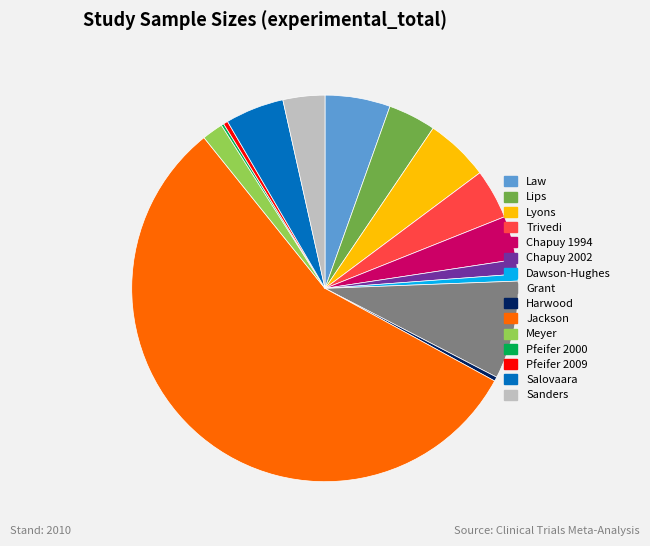

Is the sum of Lyons and Grant greater than half?

No